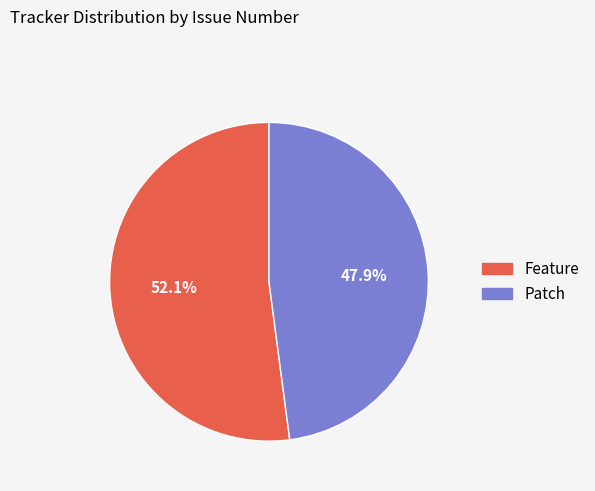

Is it true that Patch is 37% of the pie?

False